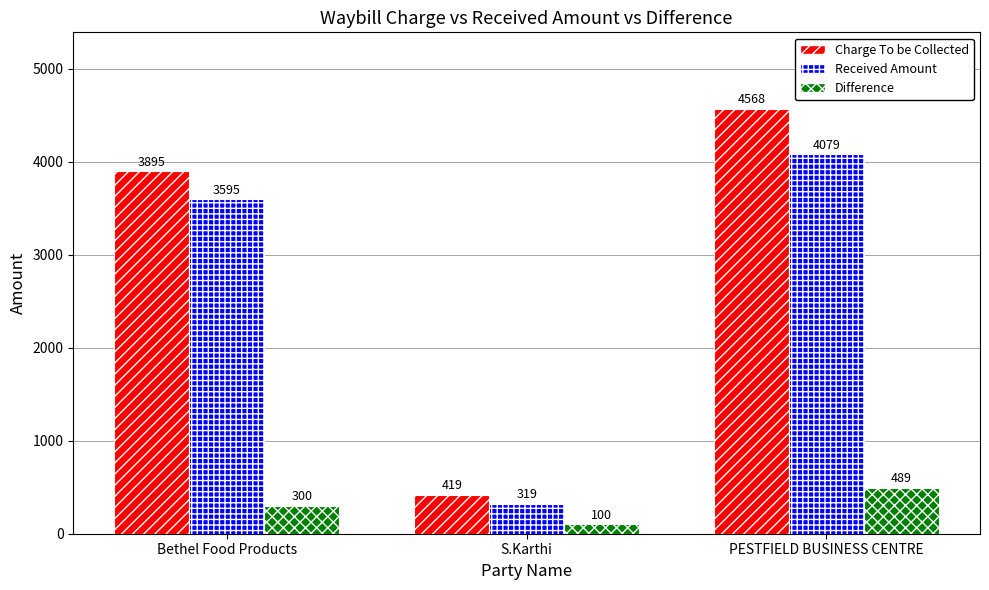

The value of Charge To be Collected at S.Karthi is 224. True or false?

False